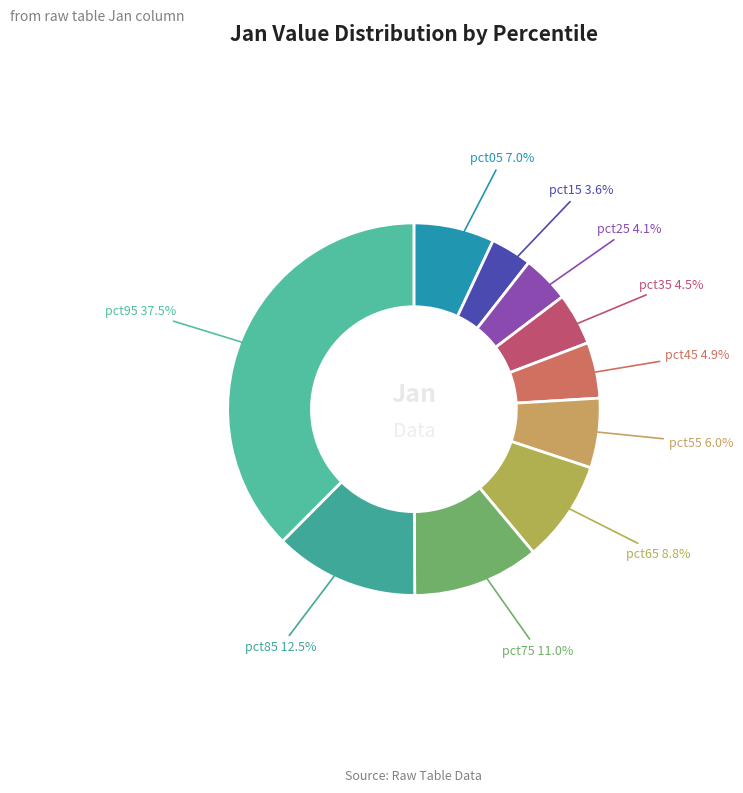

How many segments does this pie chart have?

10